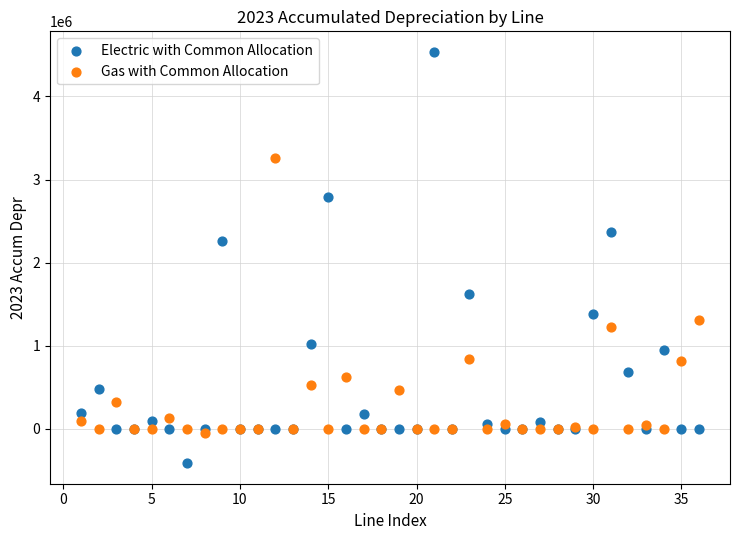

In the Electric with Common Allocation series, what Y value is closest to 2061075?

2261286.2